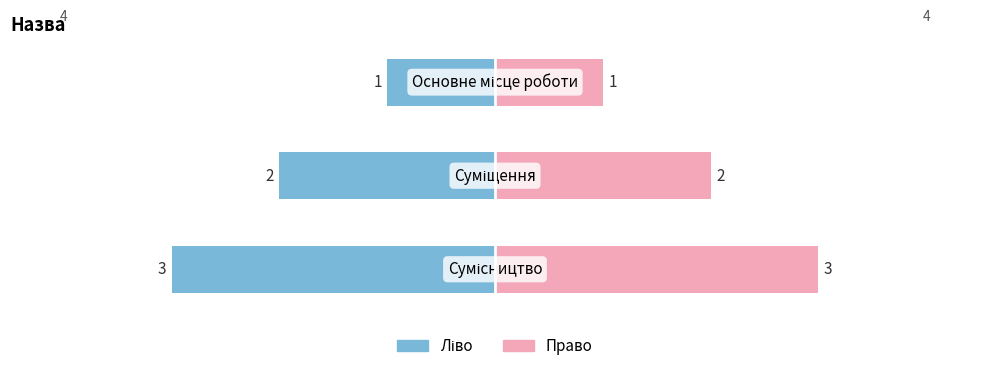

Are the bars horizontal?

Yes